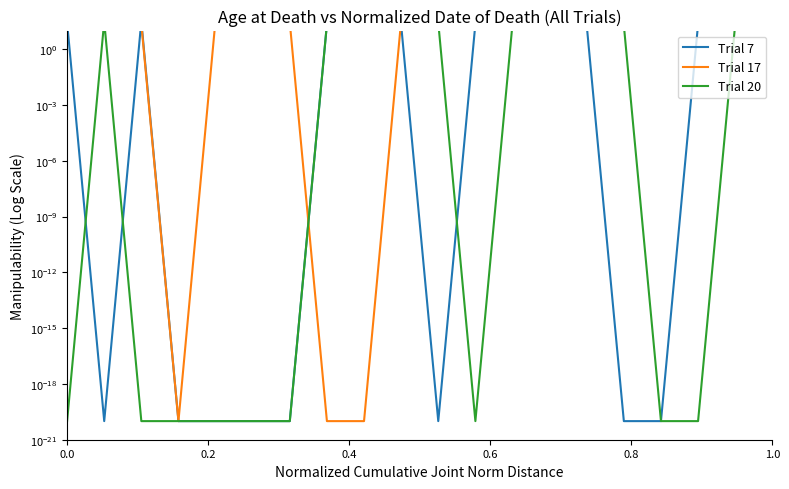

True or false: Trial 17 and Trial 20 cross at least once.

True